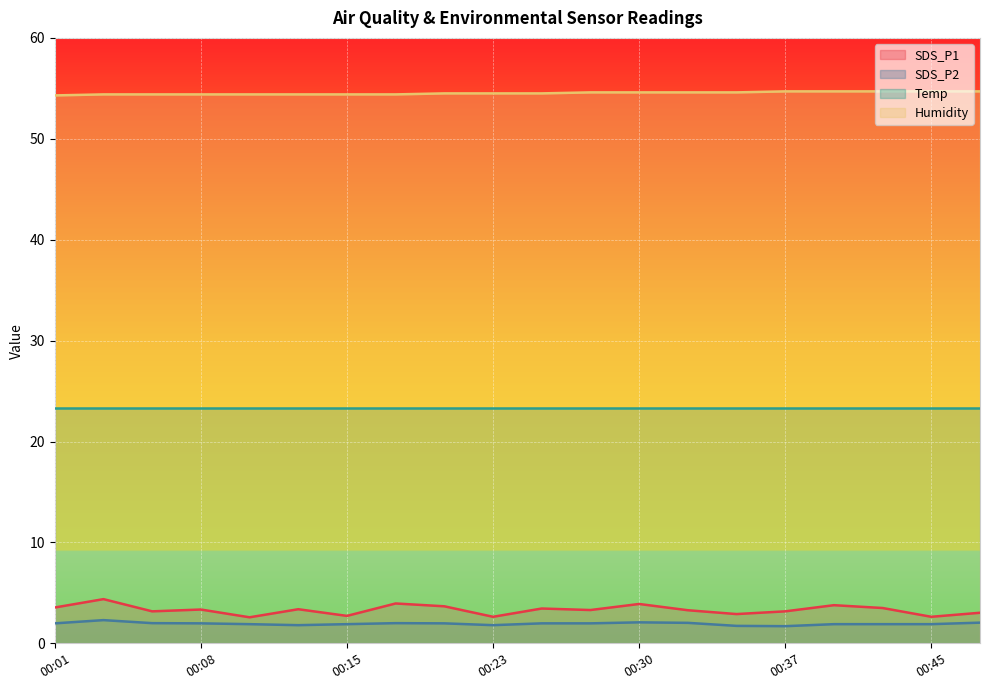

What is the maximum value shown in the chart?

54.7